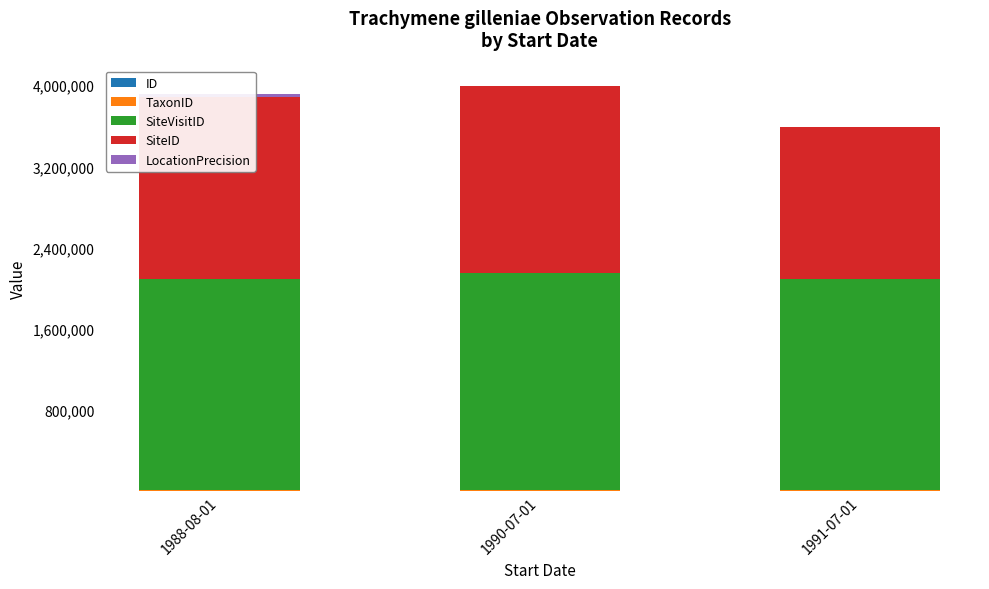

What is the value of the LocationPrecision bar at the 2nd from the left?

2000